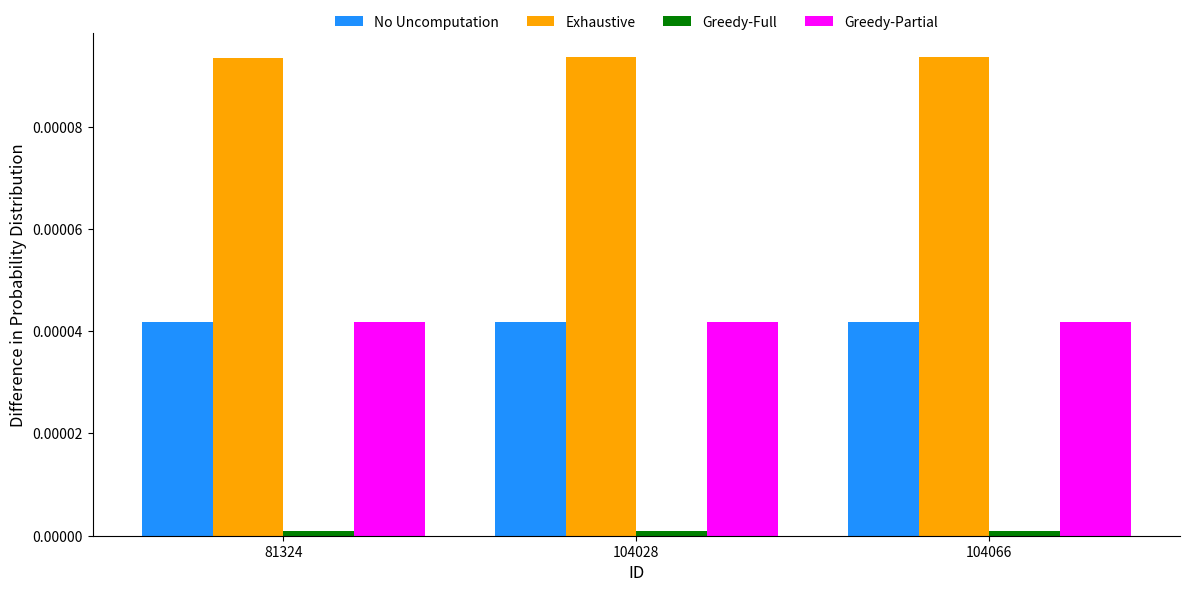

Count the No Uncomputation values in the range 0 to 1.

3